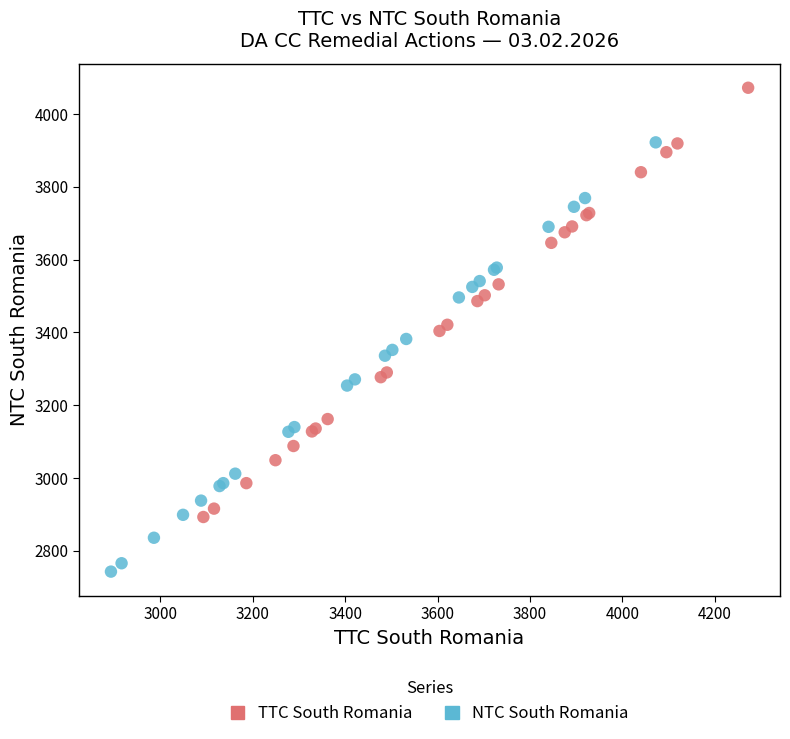

Which series contains the lowest Y value?

NTC South Romania